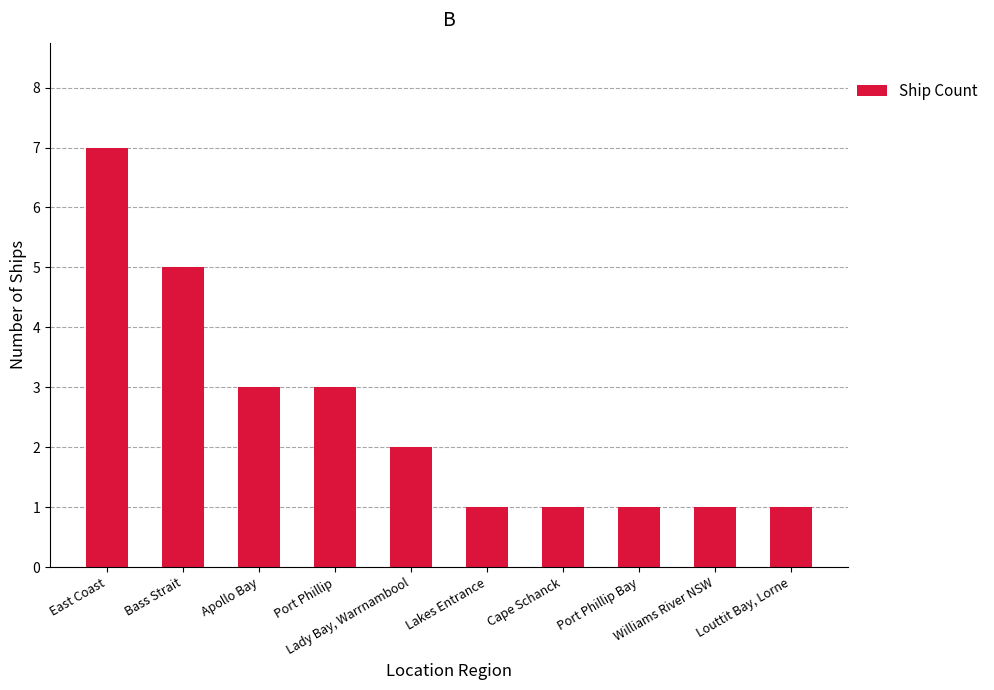

What is the change in value from Lady Bay, Warrnambool to Louttit Bay, Lorne?

-1